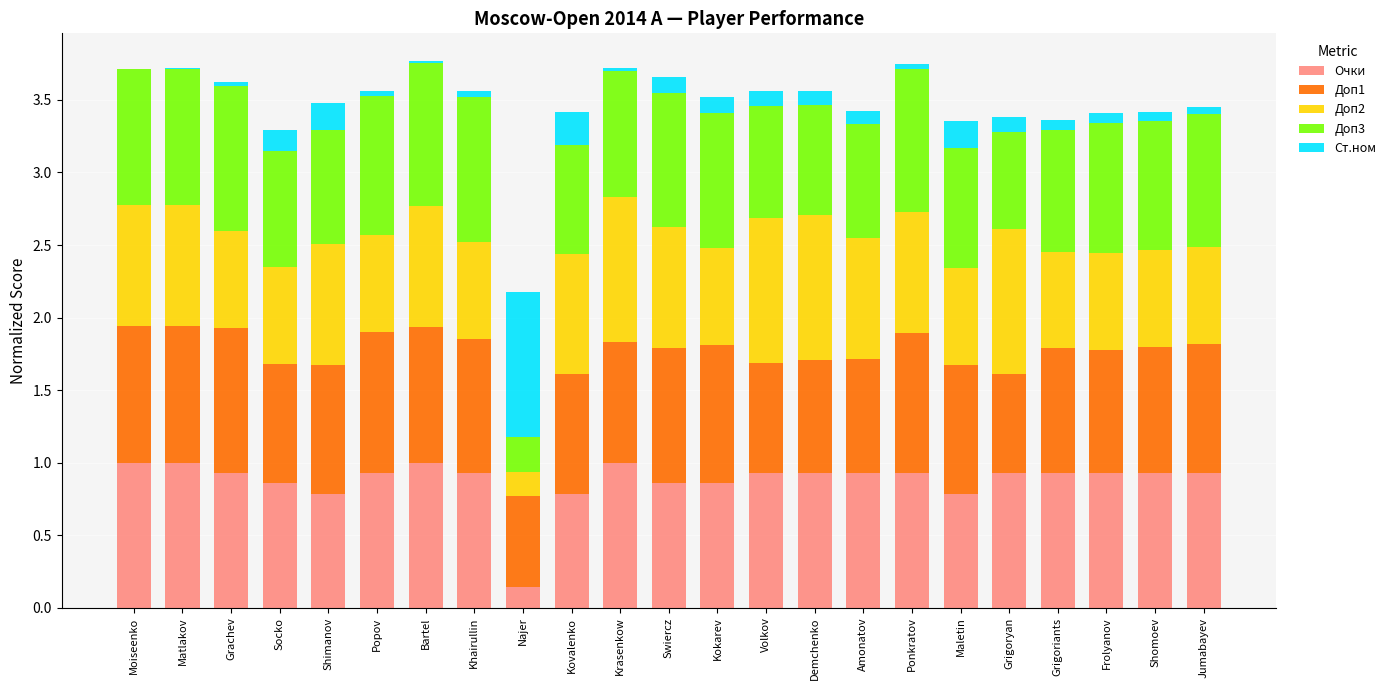

Does the chart contain stacked bars?

Yes